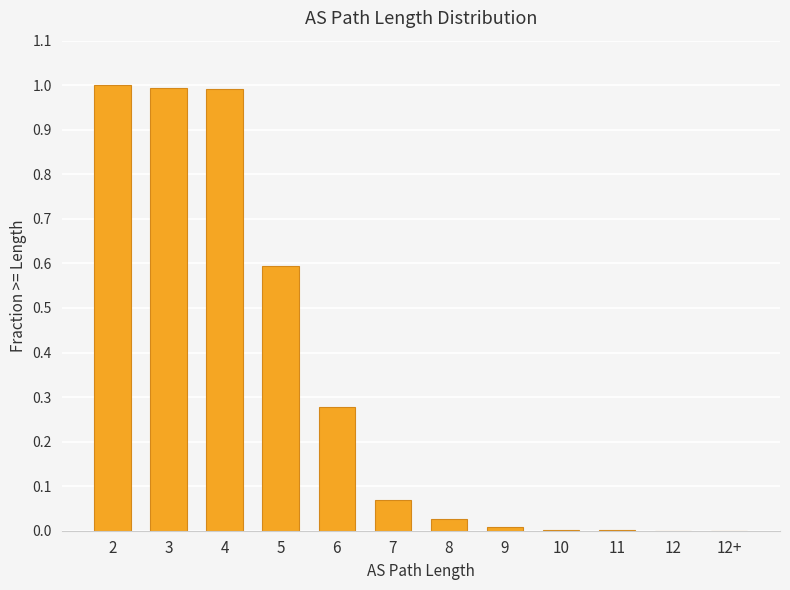

The value at 8 is 0.0. True or false?

True